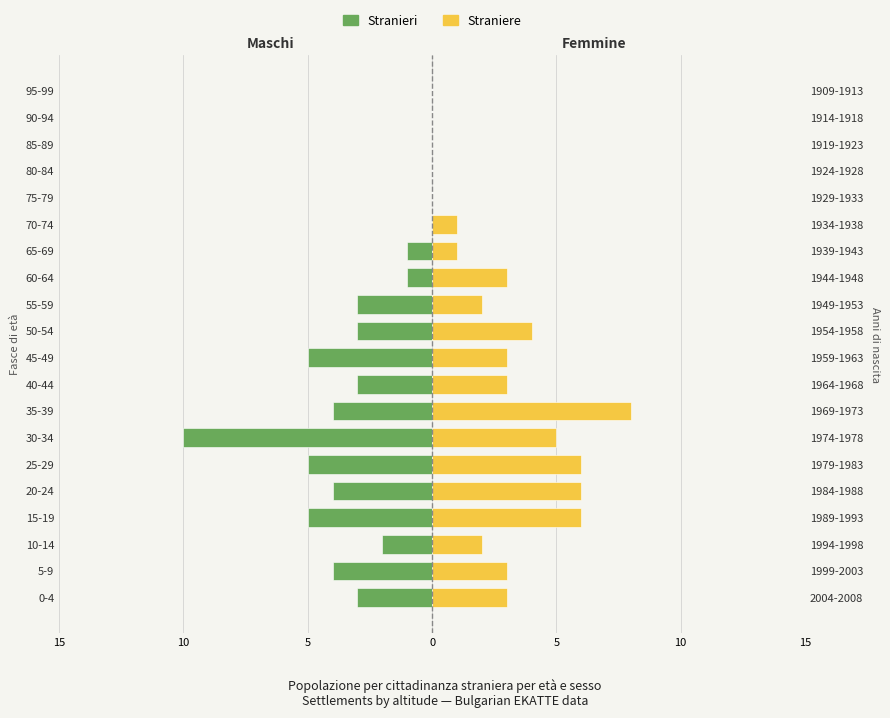

What is the average value of the Femmine (straniere) series?

3